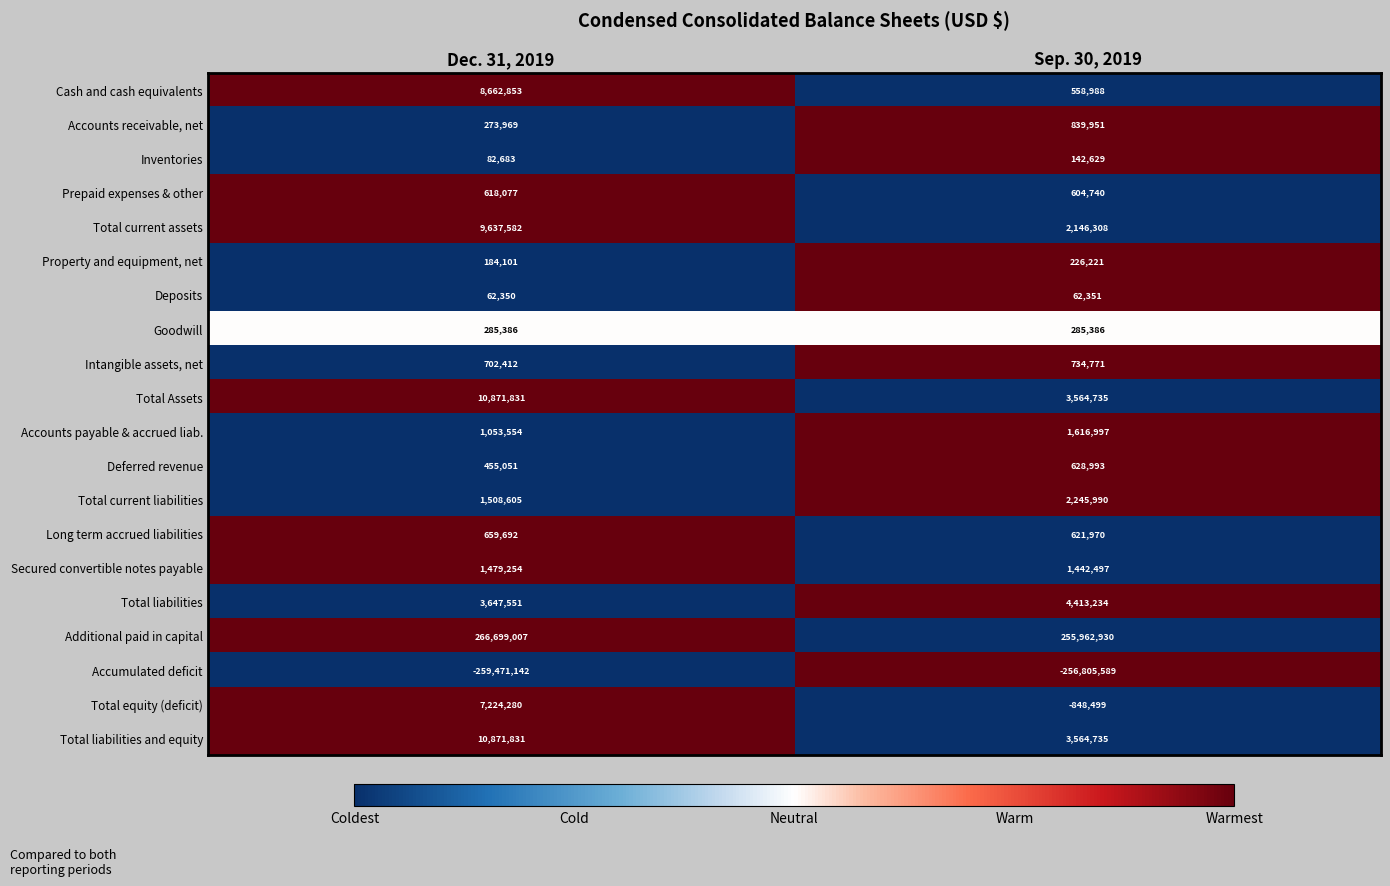

Which series has the largest range (max minus min)?

Additional paid in capital